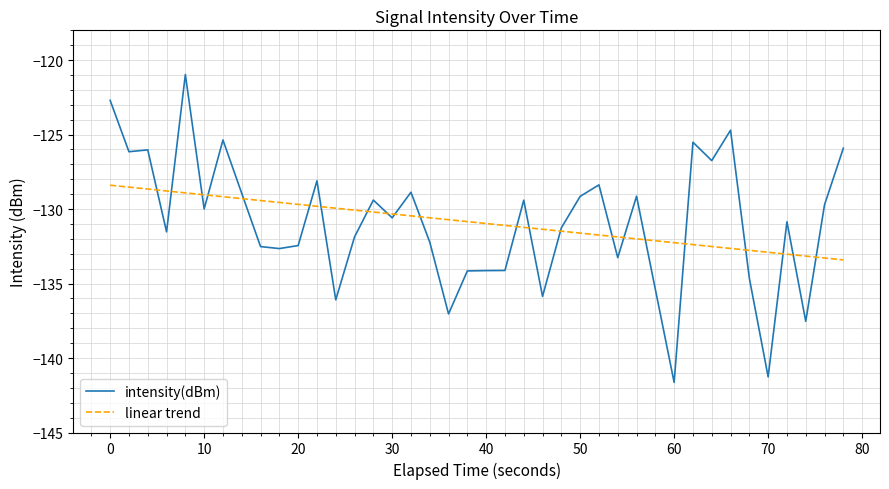

Which series has the widest spread of values?

intensity(dBm)